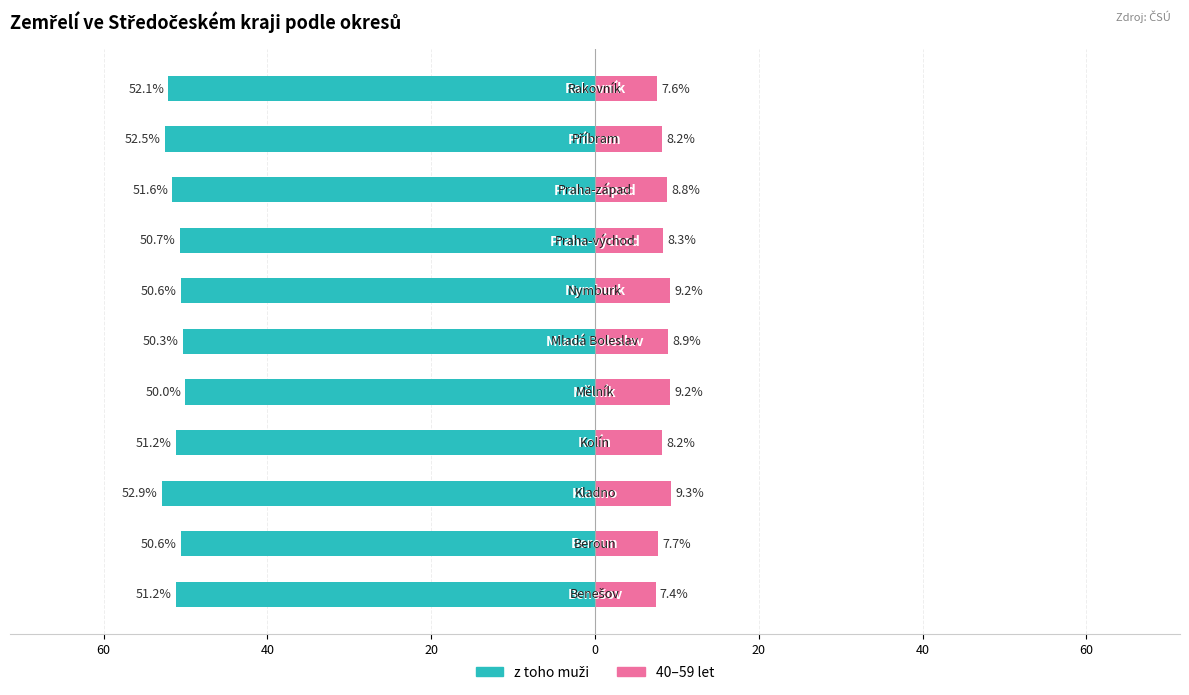

Reading left to right, what are all the values shown in this chart?

z toho muži: -51.2	-50.6	-52.9	-51.2	-50.0	-50.3	-50.6	-50.7	-51.6	-52.5	-52.1
40-59 let: 7.4	7.7	9.3	8.2	9.2	8.9	9.2	8.3	8.8	8.2	7.6